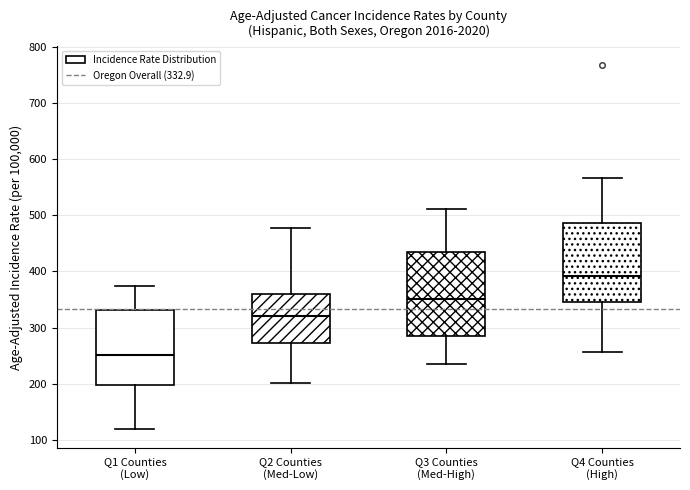

Where does the lower whisker of the box for Q3 Counties (Med-High) end on the y-axis? The values are not printed on the chart, so give them approximately, as read against the axis.

230